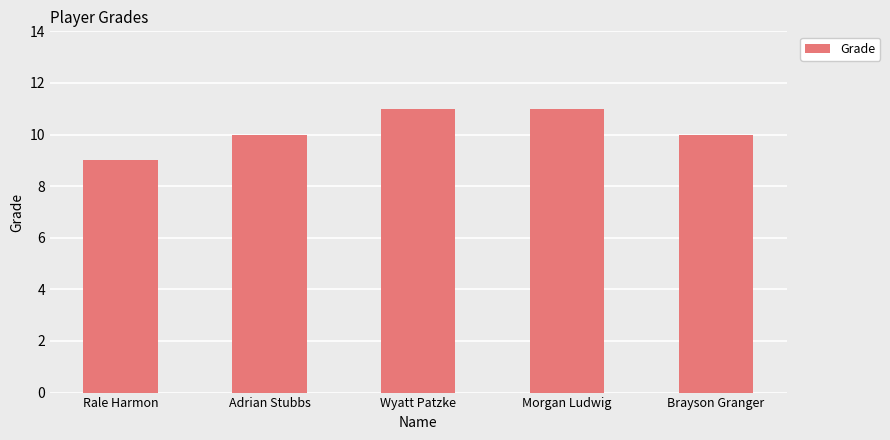

What is the greatest value displayed?

11